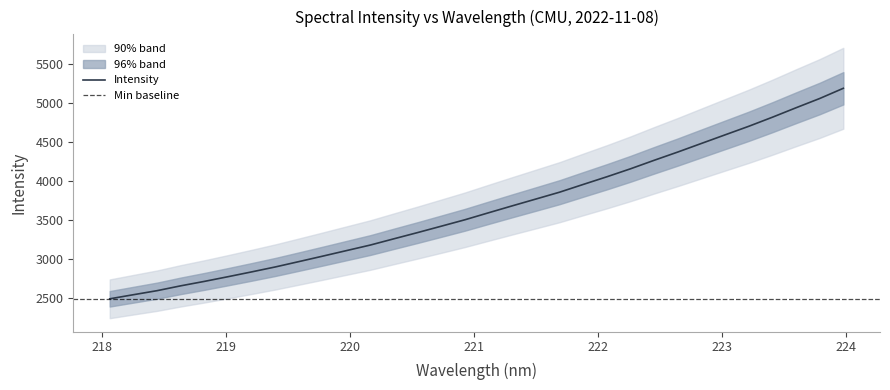

What value does the data have at 220.7354?

3420.0